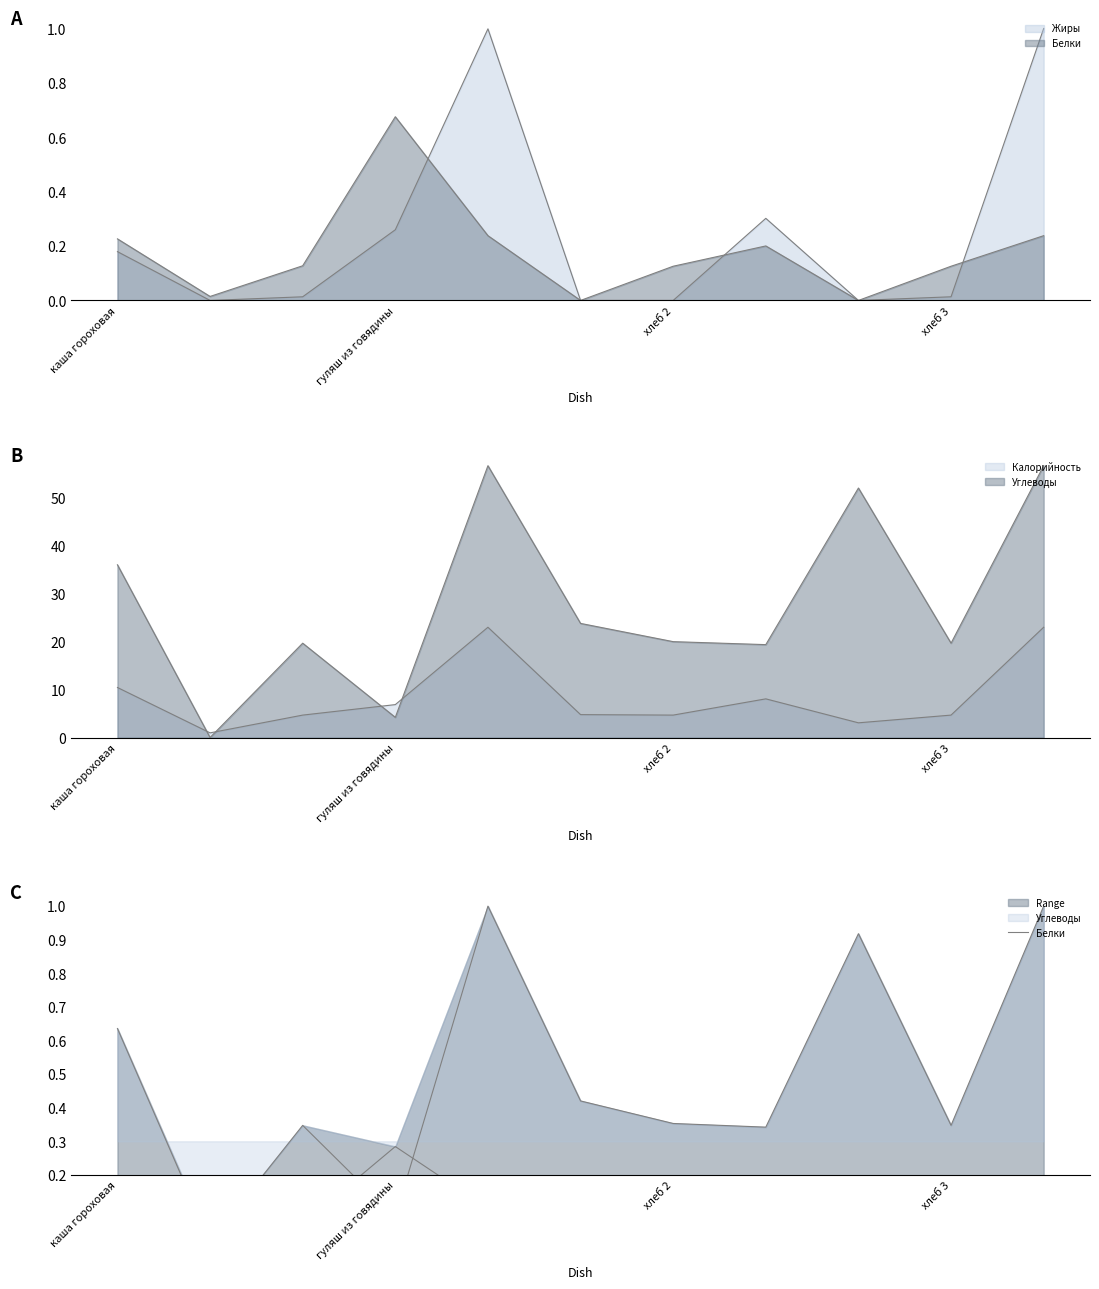

True or false: the data shows 0.0 at 4.

False